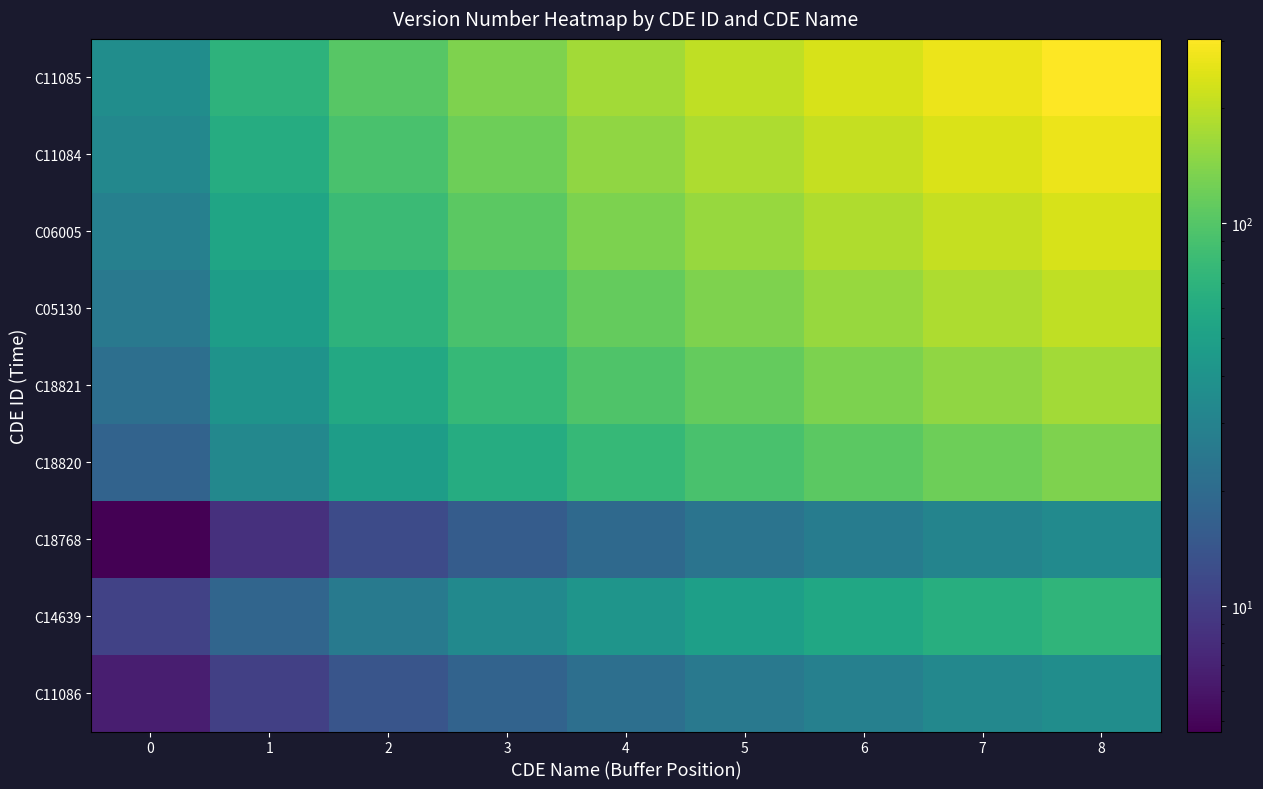

What is the total value across all series at 3?

663.1